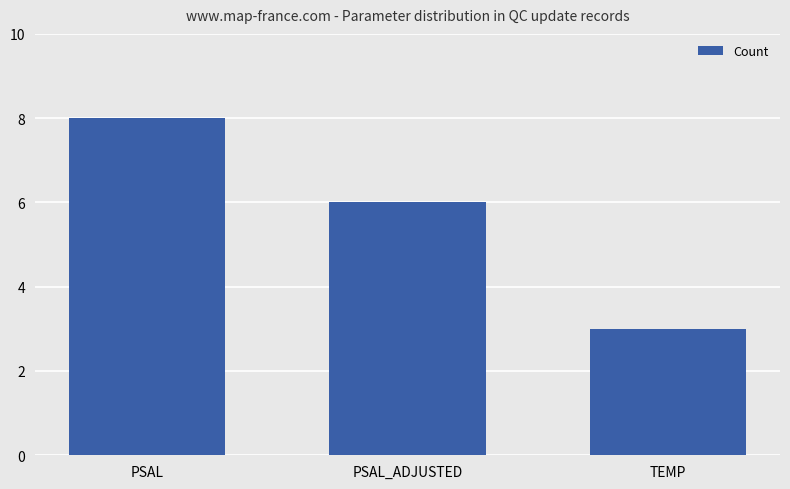

Reading right to left, what are all the values shown in this chart?

3	6	8